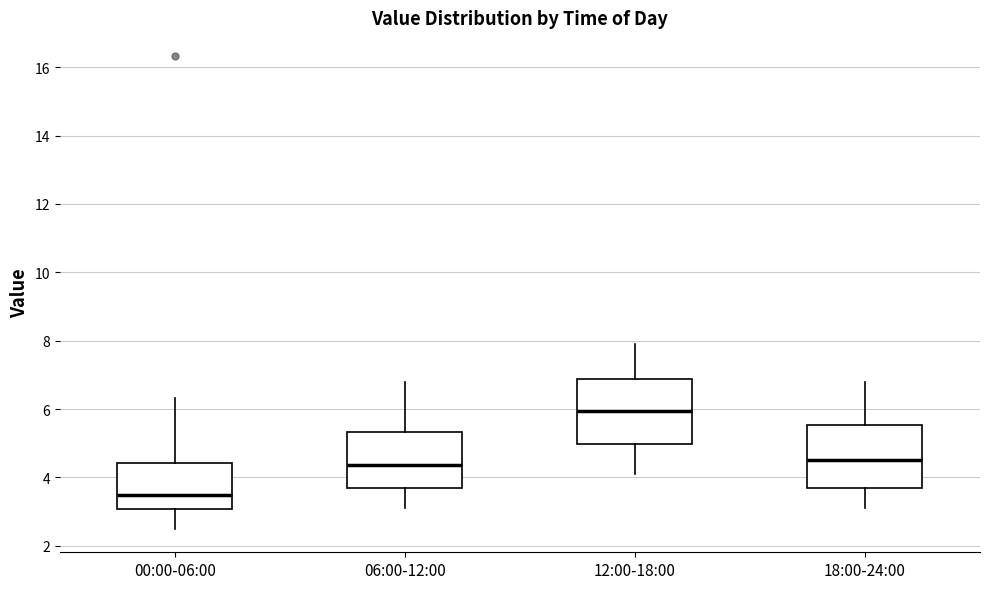

Where is the upper edge of the box for 18:00-24:00 on the y-axis? The values are not printed on the chart, so give them approximately, as read against the axis.

5.6